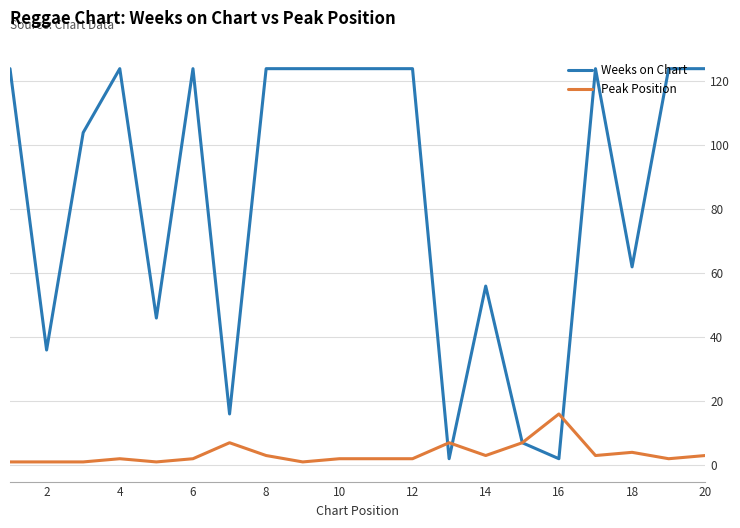

Which series has the largest total across all categories?

Weeks on Chart